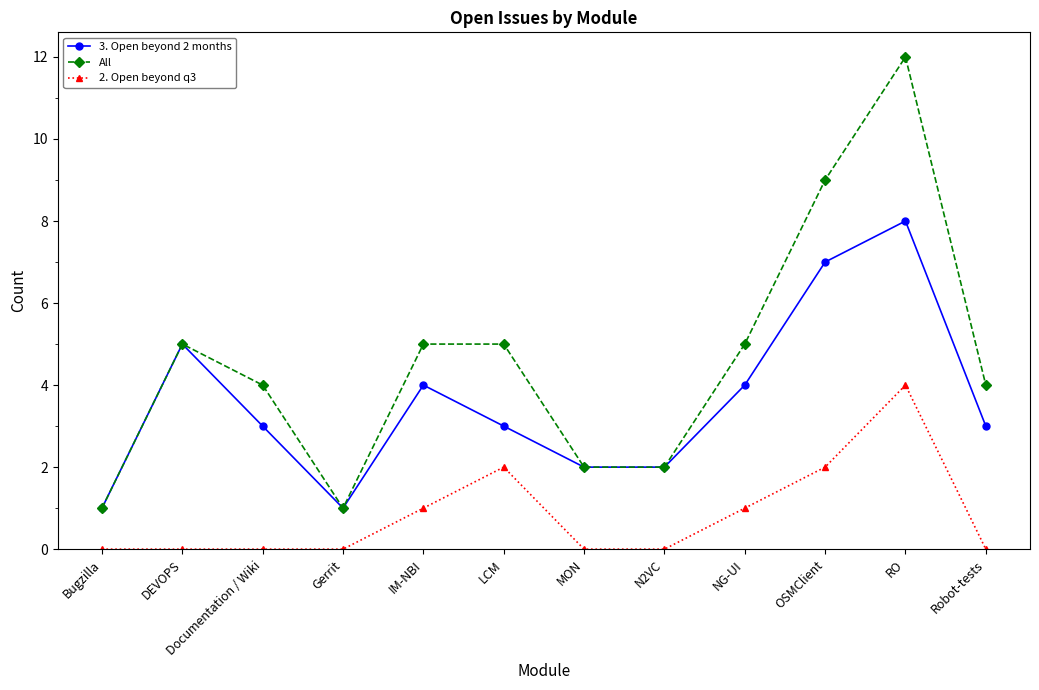

What is the label of the 7th point from the right?

LCM